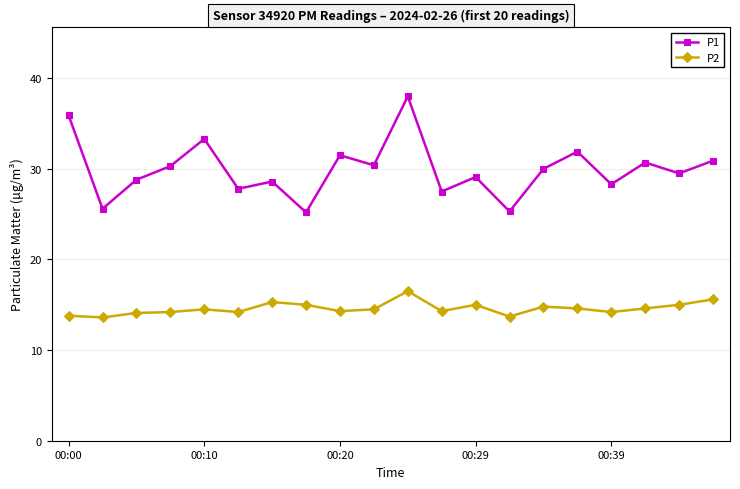

What is the value of the P2 point at the 6th from the left?

14.2